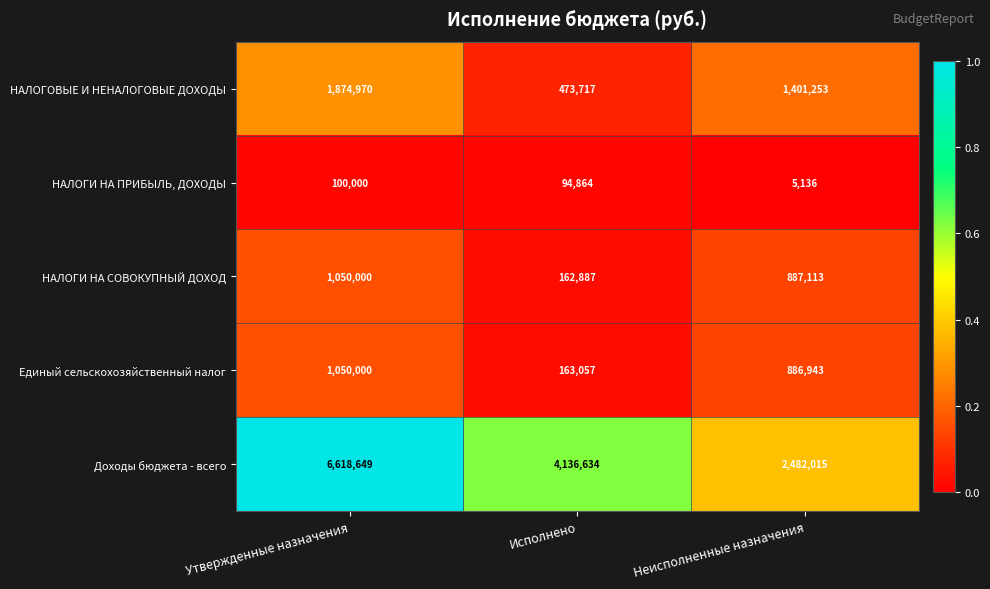

Which category has the highest value in the НАЛОГИ НА ПРИБЫЛЬ, ДОХОДЫ series?

Утвержденные назначения